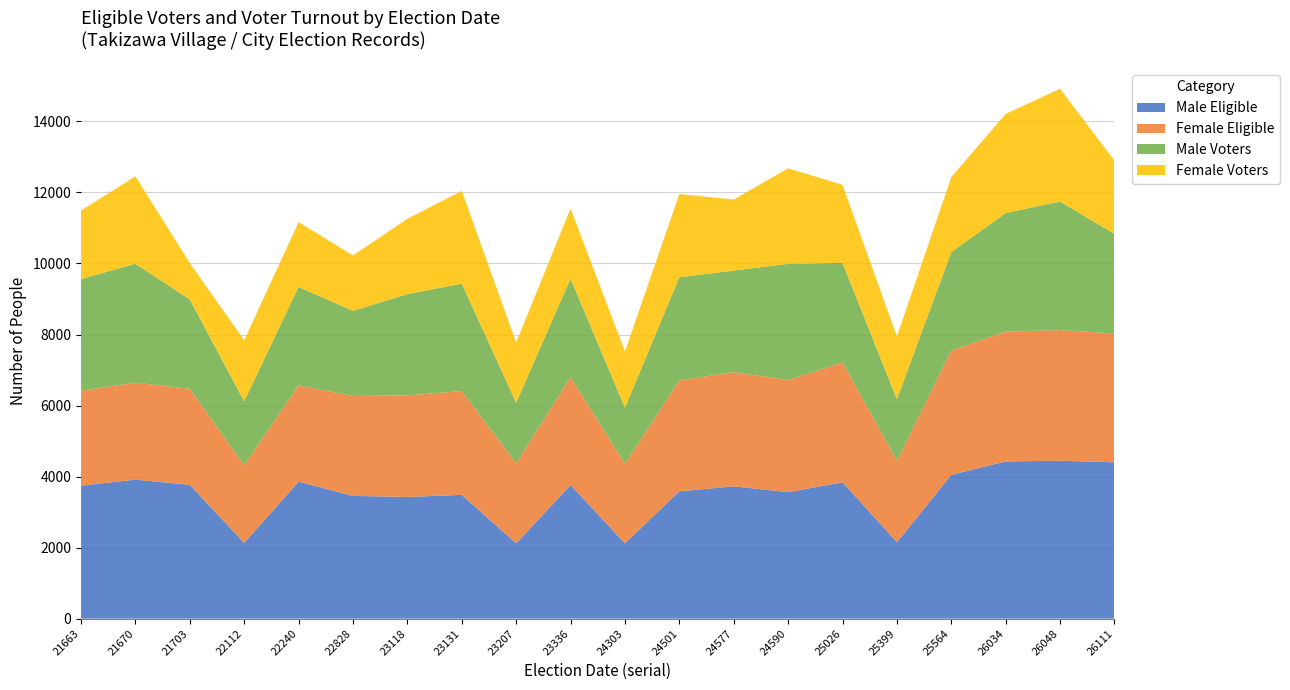

Reading right to left, list all the values displayed in this chart.

Male Eligible: 26111=4402	26048=4446	26034=4427	25564=4048	25399=2152	25026=3840	24590=3562	24577=3726	24501=3585	24303=2120	23336=3761	23207=2121	23131=3485	23118=3426	22828=3456	22240=3858	22112=2132	21703=3768	21670=3913	21663=3745
Female Eligible: 26111=3629	26048=3679	26034=3657	25564=3500	25399=2296	25026=3375	24590=3156	24577=3212	24501=3127	24303=2238	23336=3039	23207=2252	23131=2923	23118=2862	22828=2812	22240=2713	22112=2185	21703=2704	21670=2732	21663=2675
Male Voters: 26111=2801	26048=3620	26034=3336	25564=2776	25399=1729	25026=2803	24590=3271	24577=2862	24501=2900	24303=1579	23336=2773	23207=1708	23131=3025	23118=2849	22828=2401	22240=2770	22112=1802	21703=2515	21670=3347	21663=3143
Female Voters: 26111=2065	26048=3174	26034=2793	25564=2111	25399=1768	25026=2196	24590=2690	24577=2000	24501=2344	24303=1585	23336=1975	23207=1695	23131=2613	23118=2120	22828=1559	22240=1824	22112=1718	21703=1025	21670=2463	21663=1926